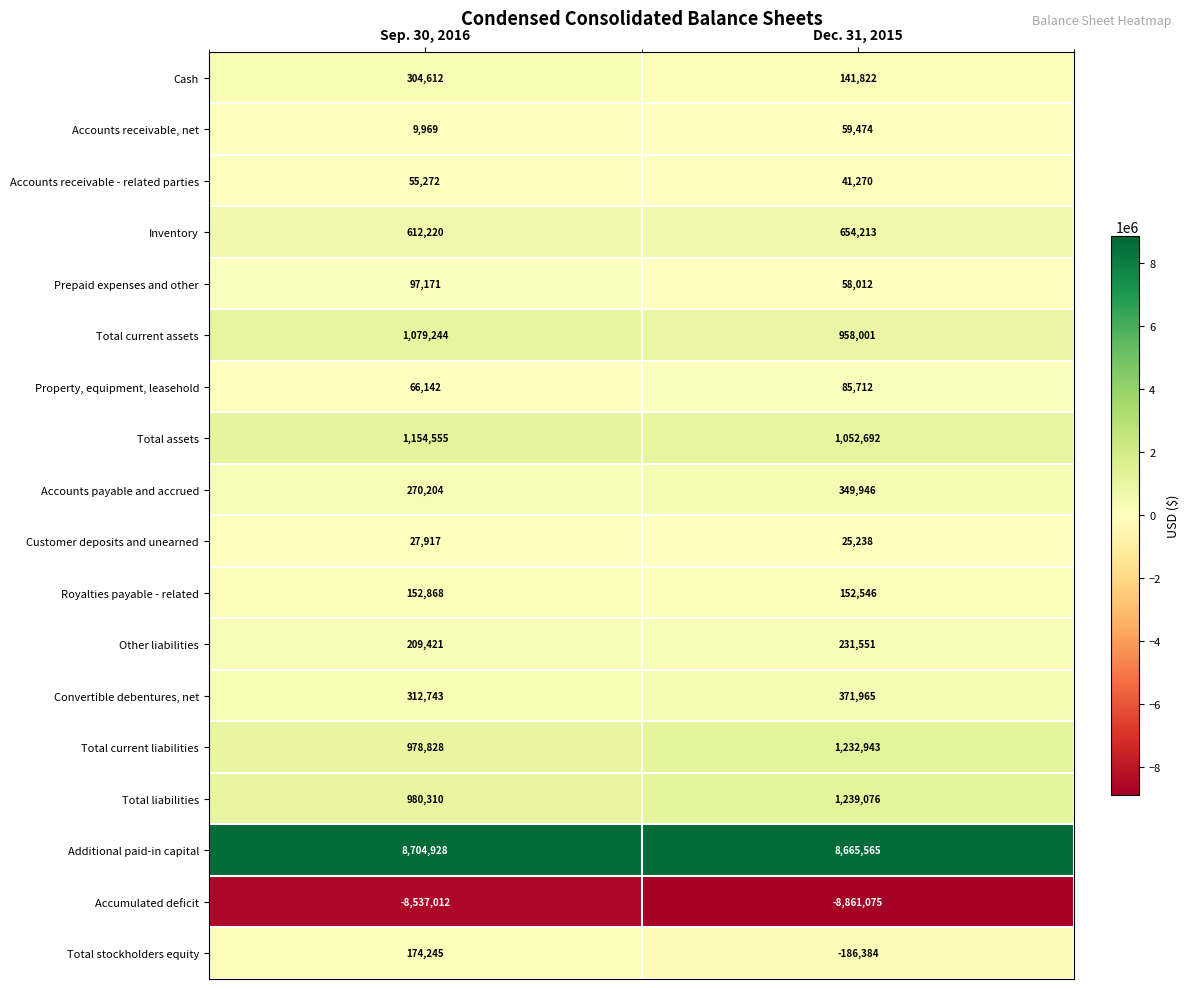

Which series changed the most between Sep. 30, 2016 and Dec. 31, 2015?

Total stockholders equity